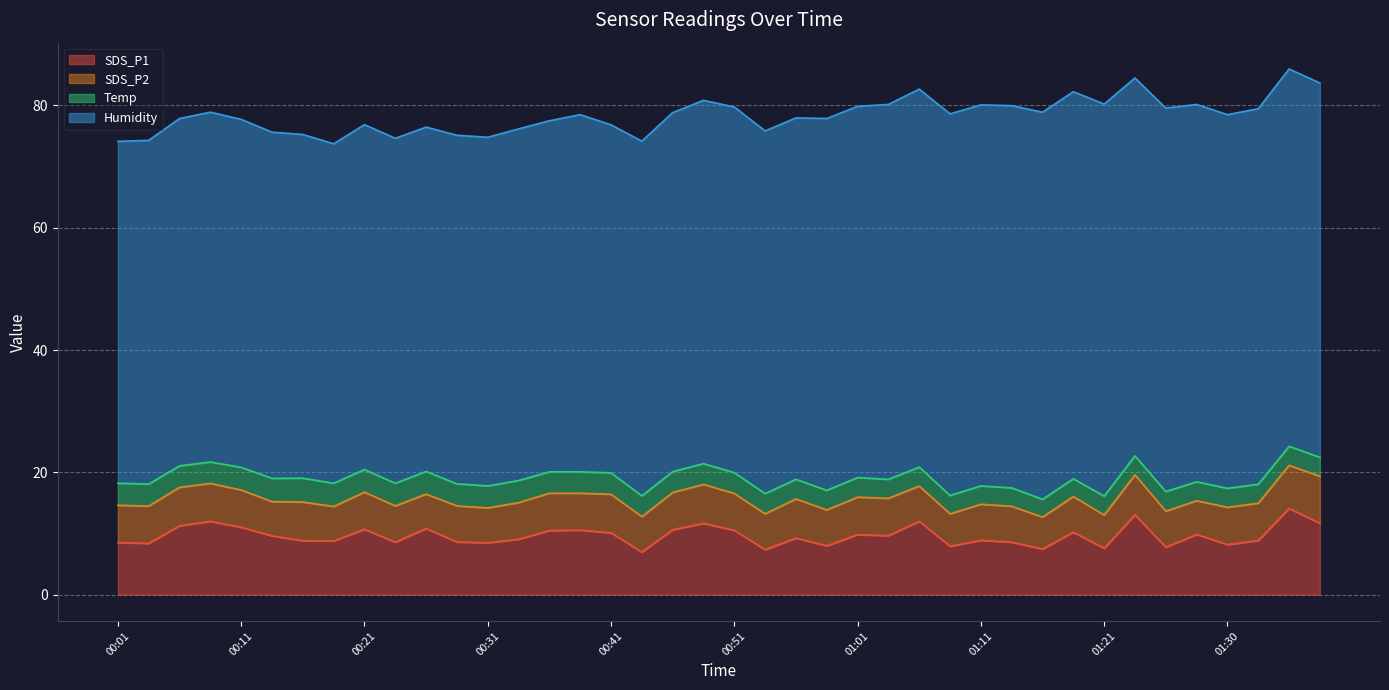

What is the highest value of the Temp series?

3.9